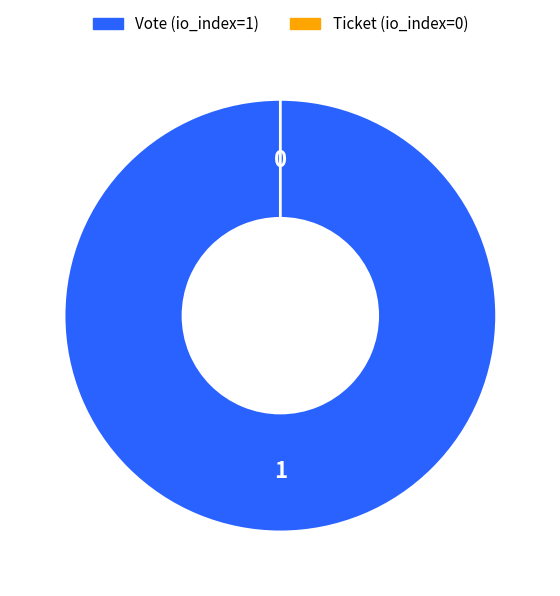

What is the change in value from Vote to Ticket?

-1